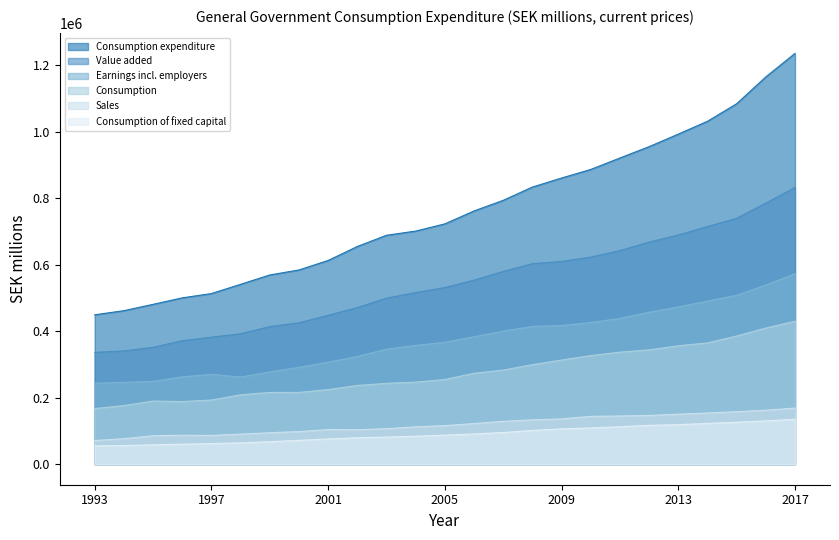

What is the difference between the maximum and minimum values in the Consumption series?

262460